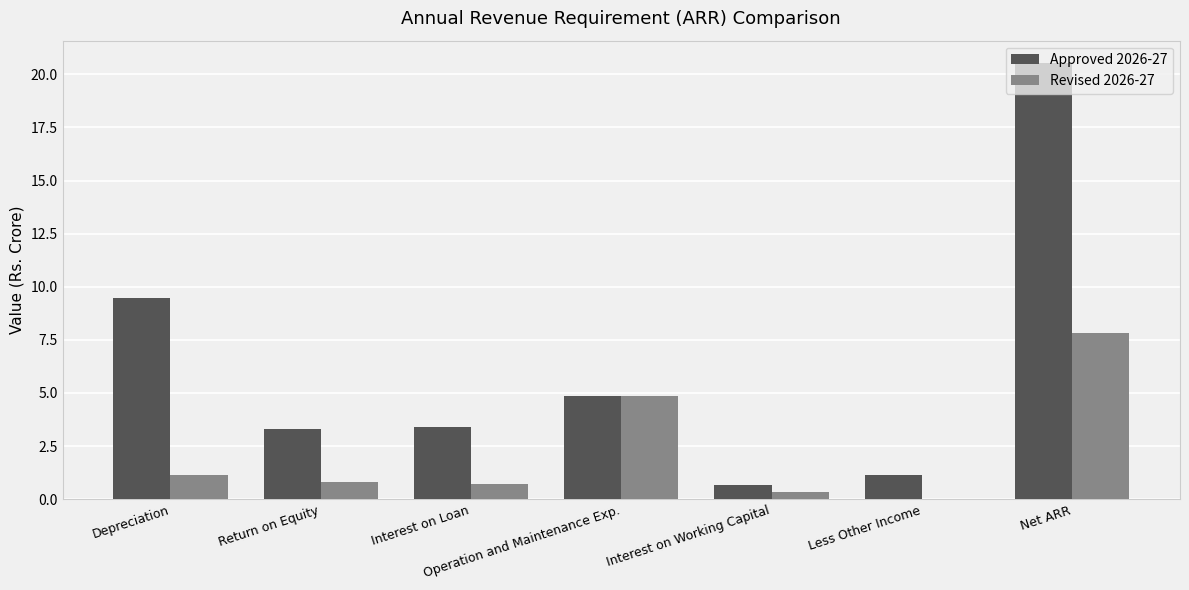

How many groups of bars are there?

7